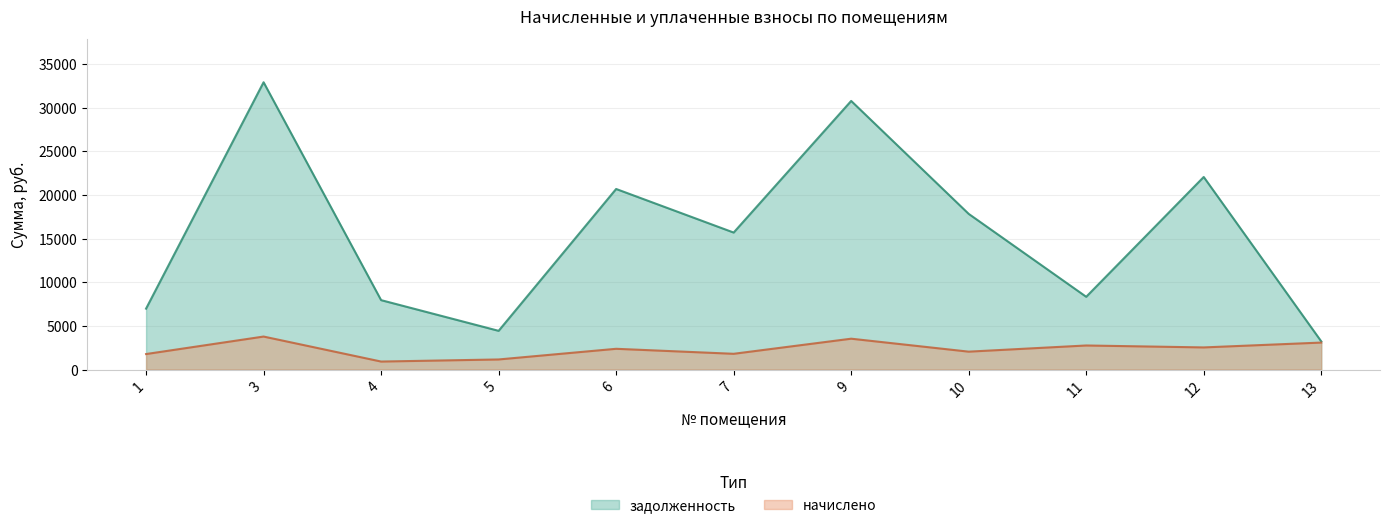

In начислено, how many points are lower than both neighbors (excluding endpoints)?

4